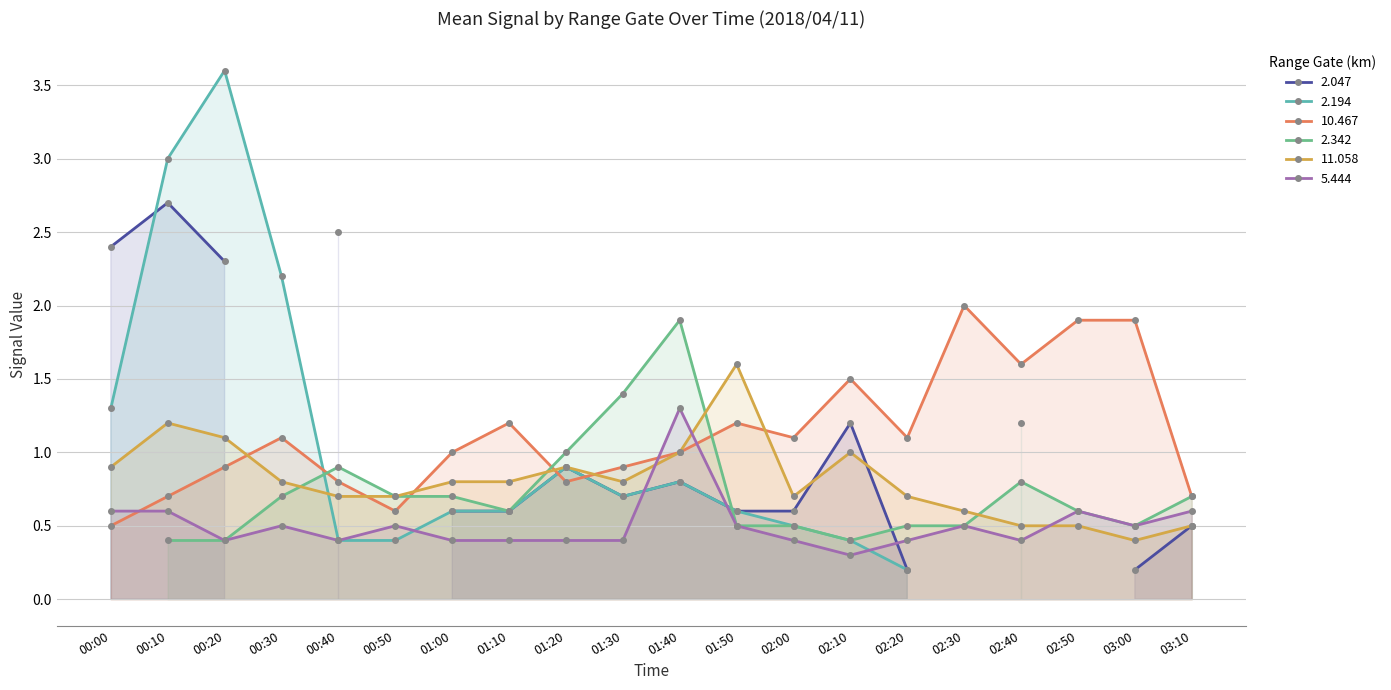

Between which two adjacent categories do 11.058 and 5.444 first intersect?

01:30 and 01:40